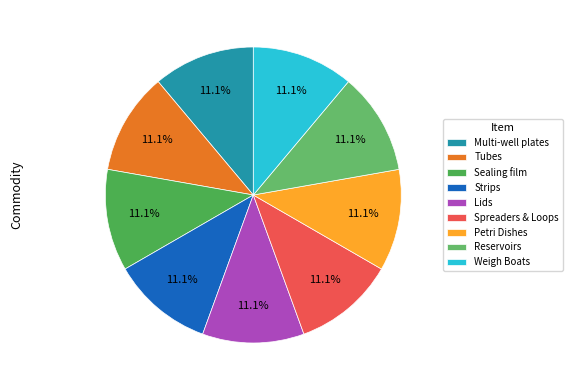

Which category has the smallest portion of the pie?

Strips